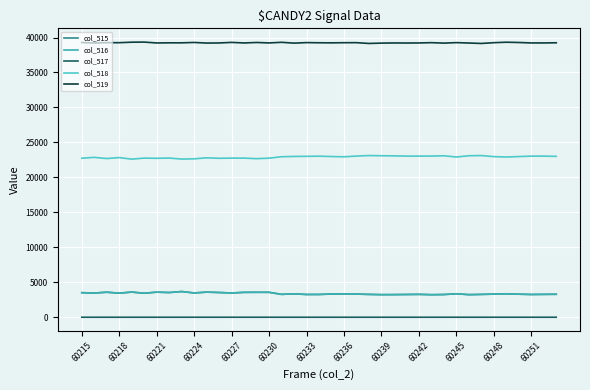

Does the chart have visible grid lines?

Yes